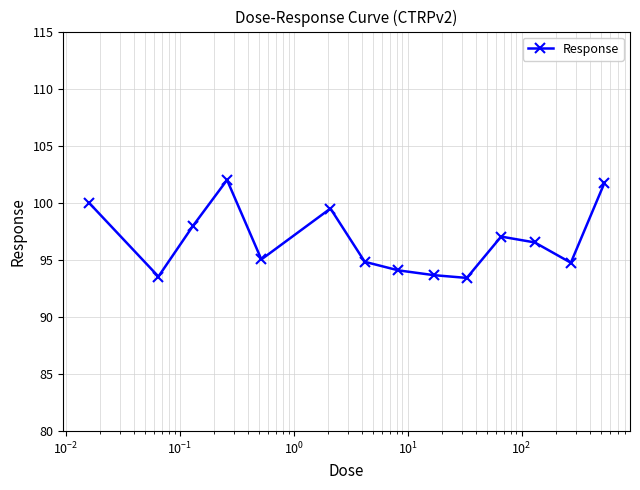

What is the greatest value displayed?

102.0